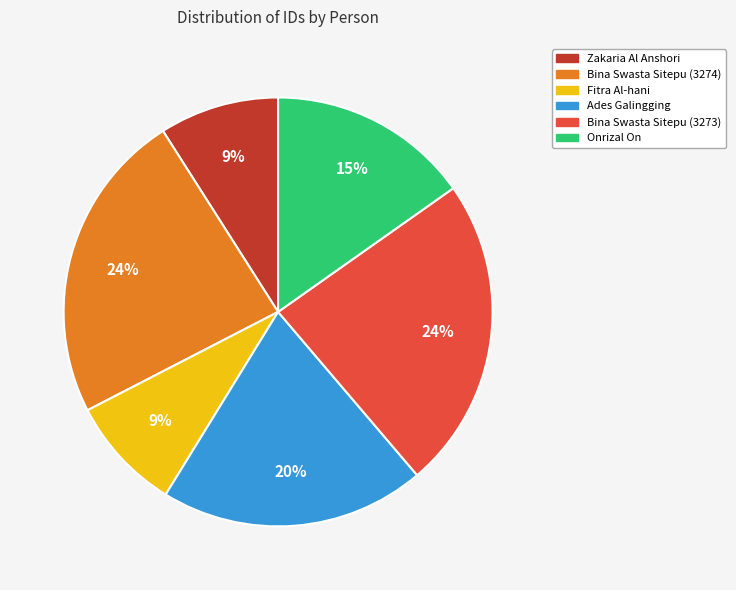

Approximately how many times larger is the value at Zakaria Al Anshori compared to Ades Galingging?

0.5